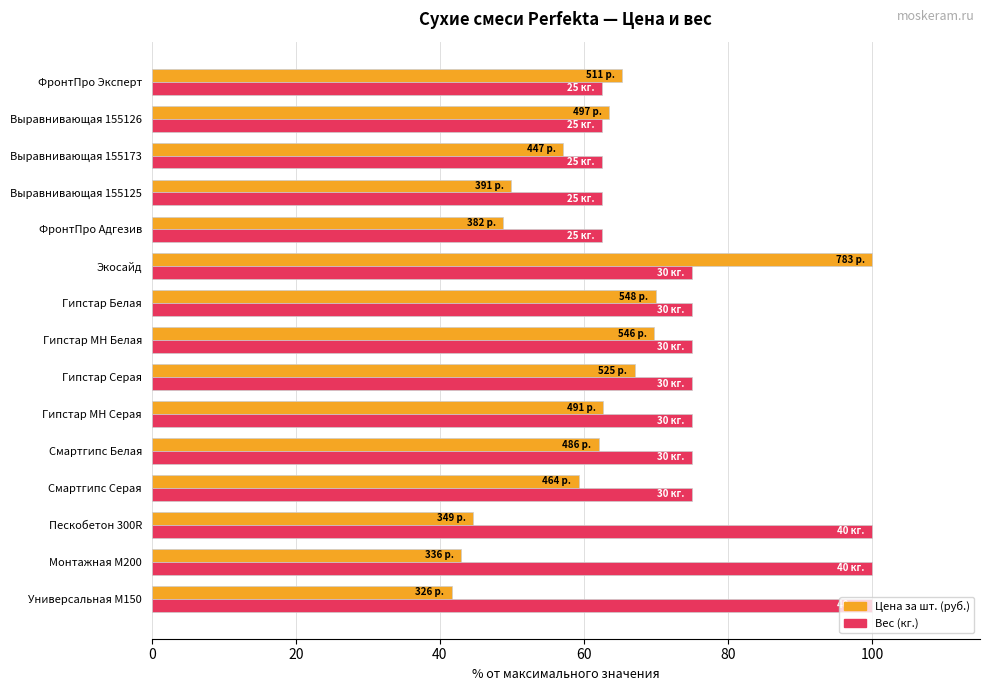

At which category is the sum across all series the highest?

Экосайд